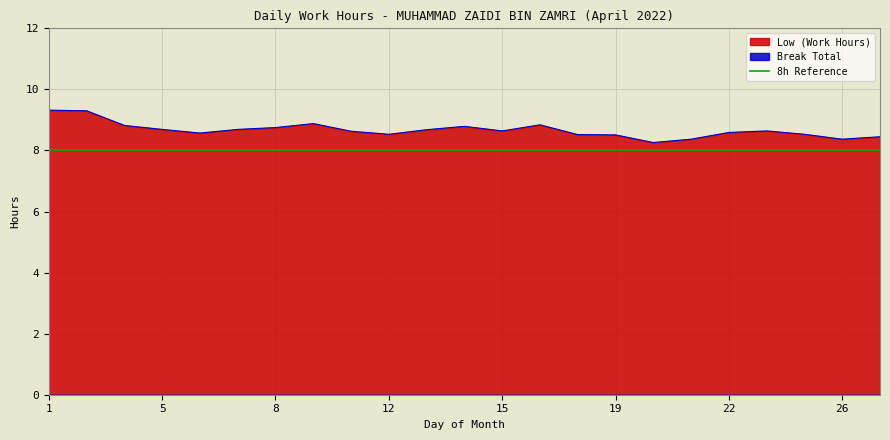

List the labels in order of value, smallest first.

20, 21, 26, 27, 19, 18, 12, 25, 6, 22, 11, 15, 23, 13, 5, 7, 8, 14, 4, 16, 9, 2, 1